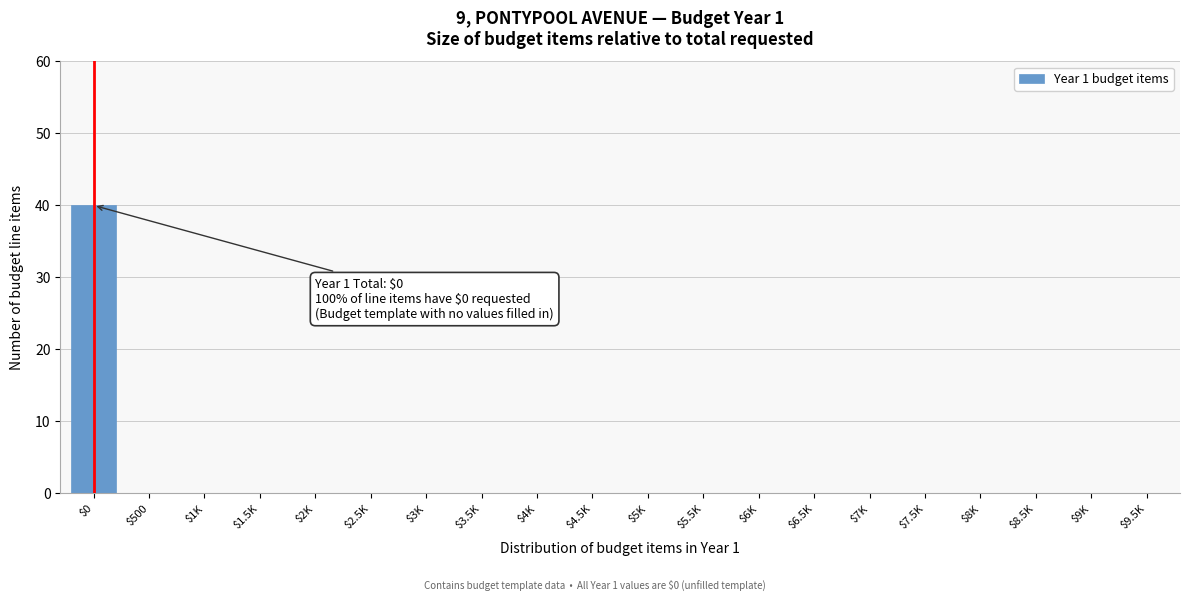

True or false: the data shows 24 at $7K.

False